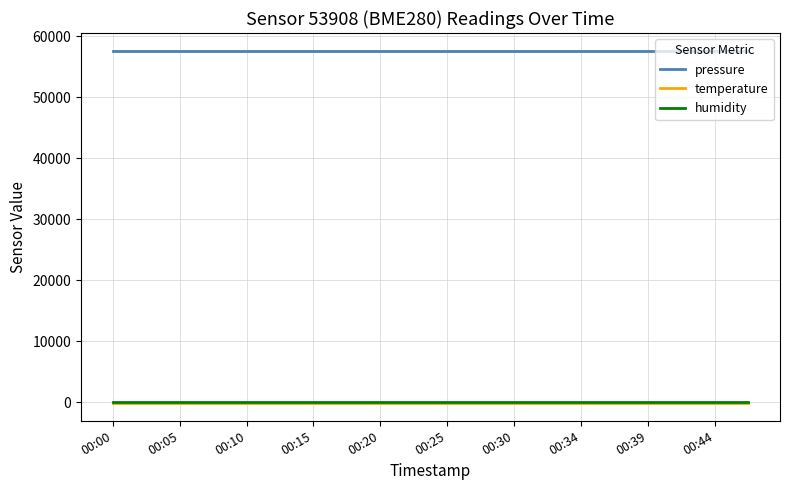

True or false: humidity and pressure intersect in this chart.

False